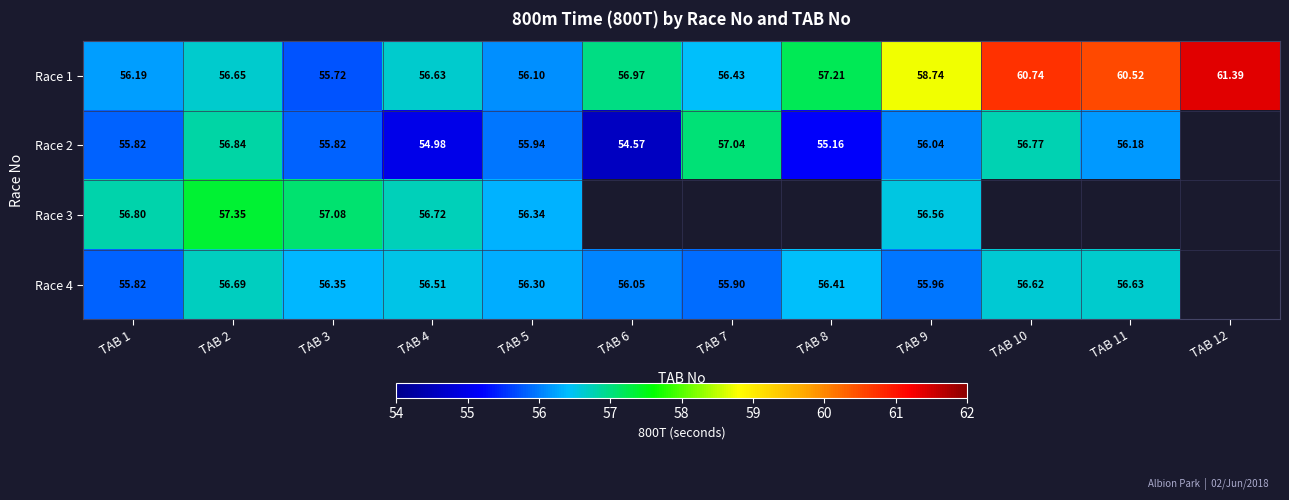

What is the highest value of the Race 2 series?

57.0